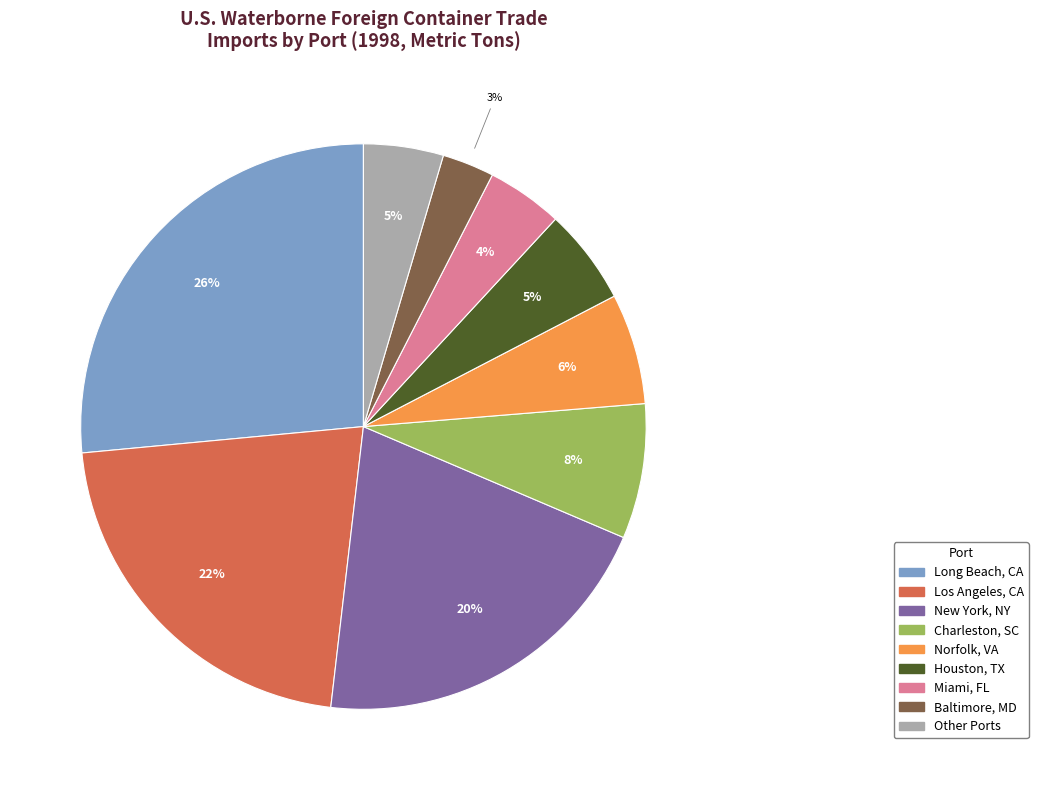

To the nearest percent, what is the average slice percentage?

11%